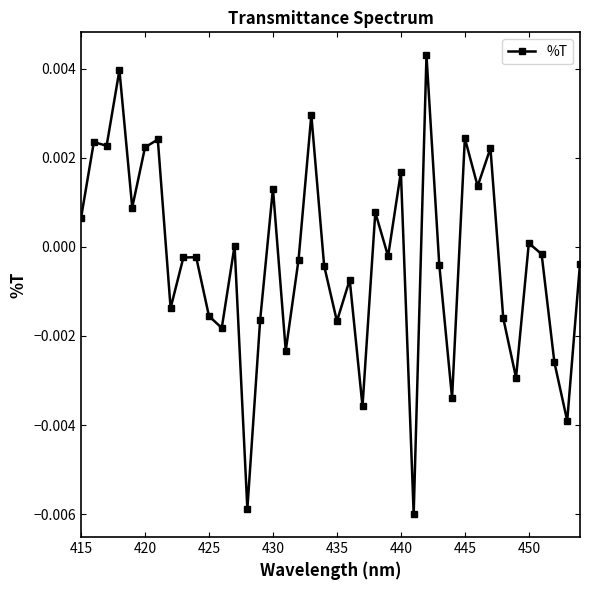

True or false: there are more than 0 points higher than both neighbors.

True